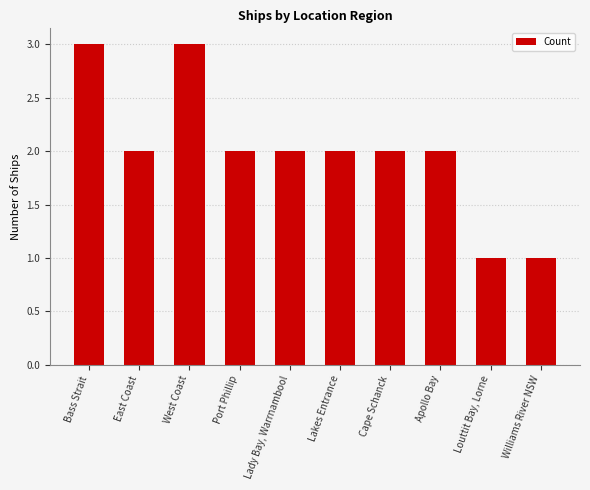

What position from the left is Port Phillip?

4